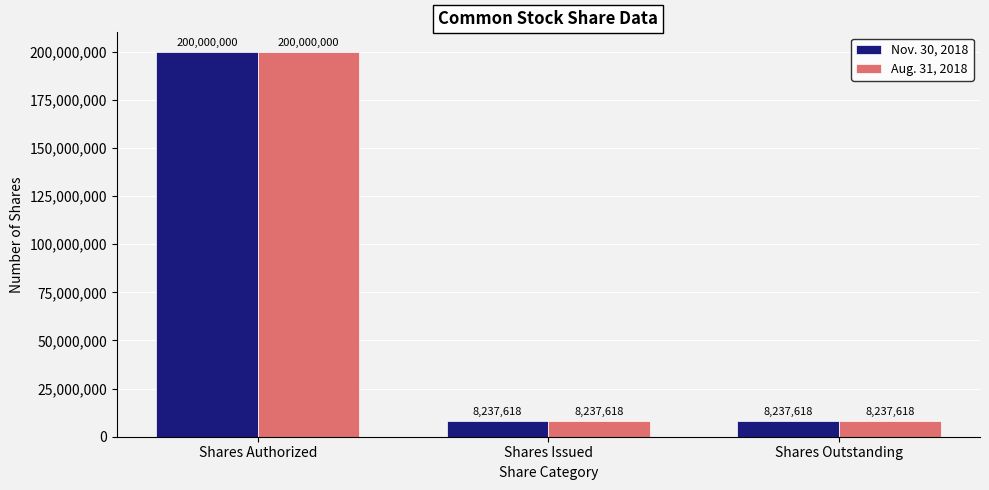

What are all the series names shown in the legend?

Nov. 30, 2018, Aug. 31, 2018